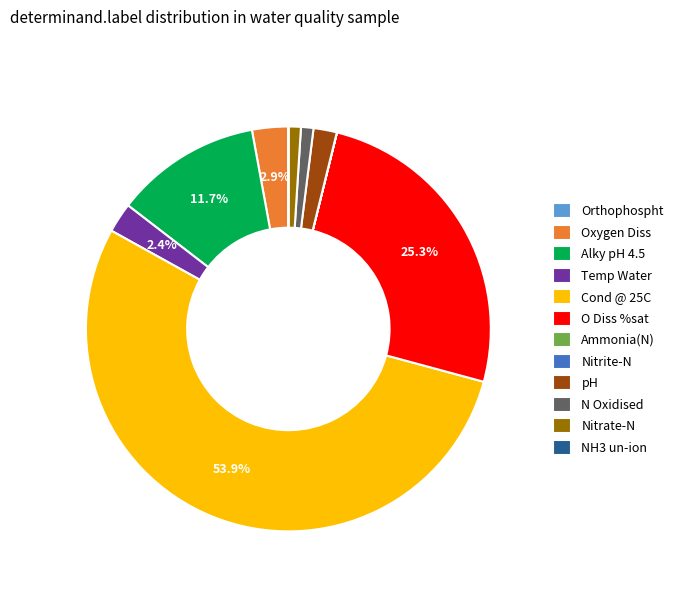

What is the largest slice in the pie chart?

Cond @ 25C